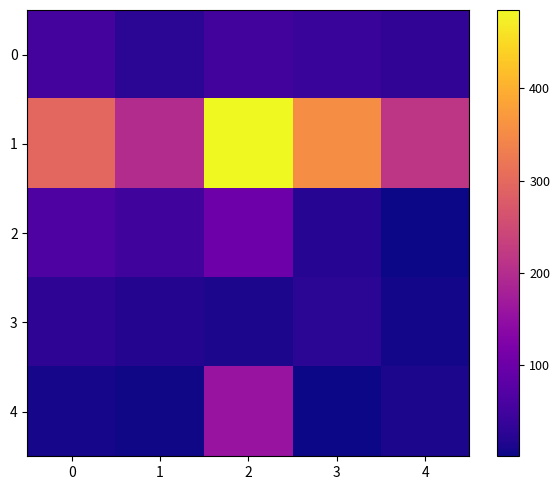

At how many categories does at least one series exceed 218?

3